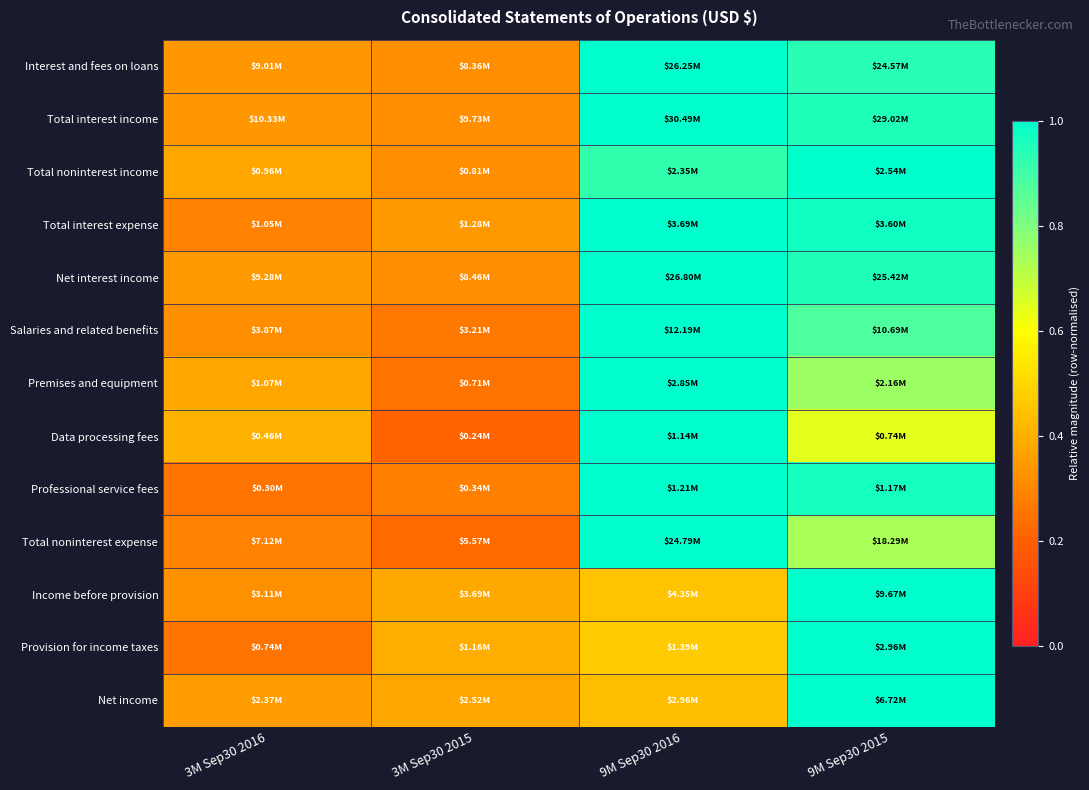

Reading left to right, what are all the values shown in this chart?

Interest and fees on loans: 3M Sep30 2016=0.3	3M Sep30 2015=0.3	9M Sep30 2016=1.0	9M Sep30 2015=0.9
Total interest income: 3M Sep30 2016=0.3	3M Sep30 2015=0.3	9M Sep30 2016=1.0	9M Sep30 2015=1.0
Total noninterest income: 3M Sep30 2016=0.4	3M Sep30 2015=0.3	9M Sep30 2016=0.9	9M Sep30 2015=1.0
Total interest expense: 3M Sep30 2016=0.3	3M Sep30 2015=0.3	9M Sep30 2016=1.0	9M Sep30 2015=1.0
Net interest income: 3M Sep30 2016=0.3	3M Sep30 2015=0.3	9M Sep30 2016=1.0	9M Sep30 2015=0.9
Salaries and related benefits: 3M Sep30 2016=0.3	3M Sep30 2015=0.3	9M Sep30 2016=1.0	9M Sep30 2015=0.9
Premises and equipment: 3M Sep30 2016=0.4	3M Sep30 2015=0.3	9M Sep30 2016=1.0	9M Sep30 2015=0.8
Data processing fees: 3M Sep30 2016=0.4	3M Sep30 2015=0.2	9M Sep30 2016=1.0	9M Sep30 2015=0.6
Professional service fees: 3M Sep30 2016=0.3	3M Sep30 2015=0.3	9M Sep30 2016=1.0	9M Sep30 2015=1.0
Total noninterest expense: 3M Sep30 2016=0.3	3M Sep30 2015=0.2	9M Sep30 2016=1.0	9M Sep30 2015=0.7
Income before provision: 3M Sep30 2016=0.3	3M Sep30 2015=0.4	9M Sep30 2016=0.4	9M Sep30 2015=1.0
Provision for income taxes: 3M Sep30 2016=0.3	3M Sep30 2015=0.4	9M Sep30 2016=0.5	9M Sep30 2015=1.0
Net income: 3M Sep30 2016=0.4	3M Sep30 2015=0.4	9M Sep30 2016=0.4	9M Sep30 2015=1.0